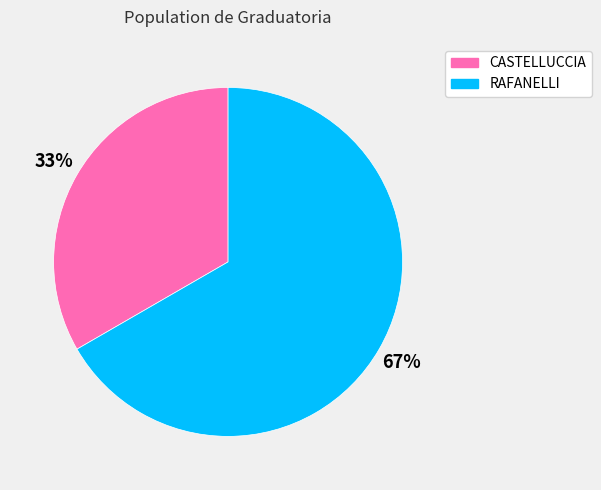

Combined, do CASTELLUCCIA and RAFANELLI account for over 50%?

Yes